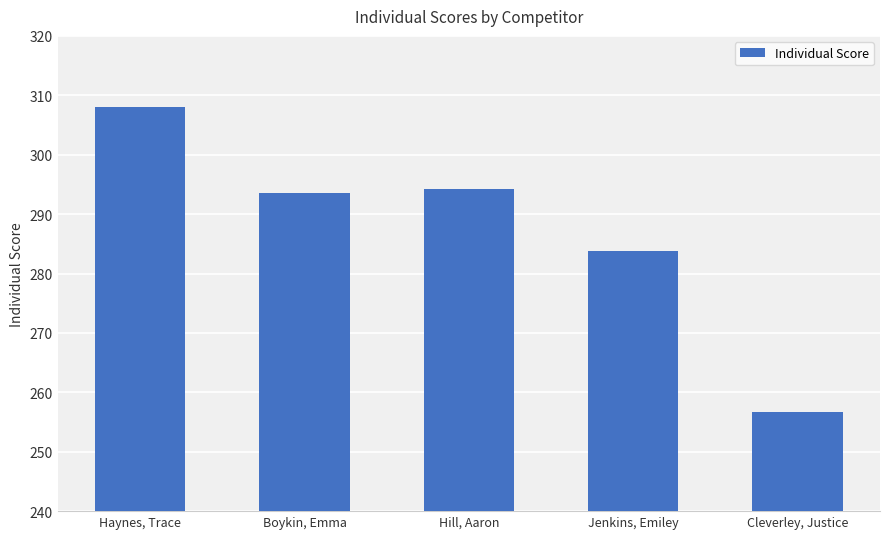

Which label corresponds to the smallest value in the chart?

Cleverley, Justice